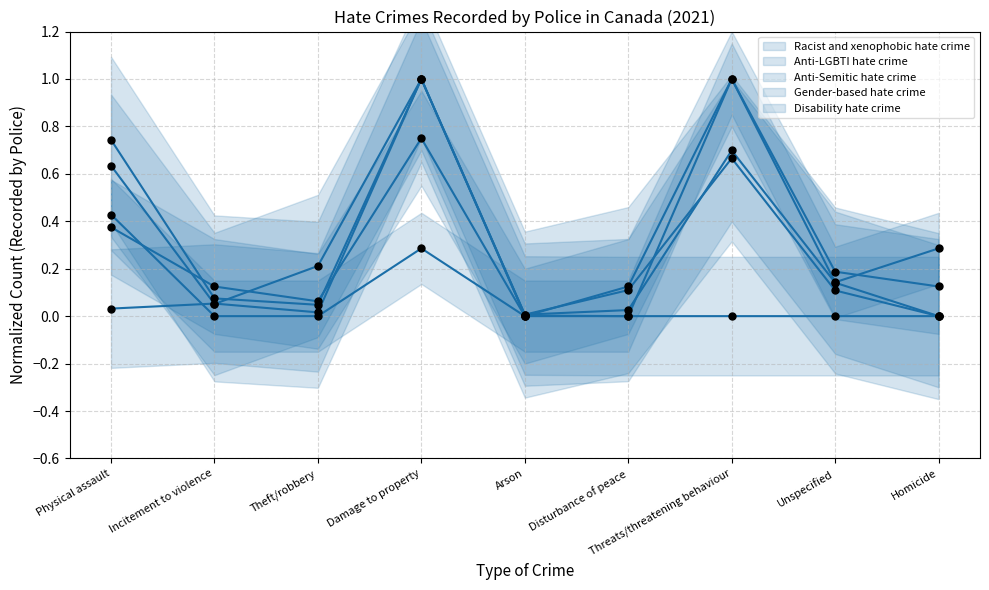

What is the total value across all series at Disturbance of peace?

0.3